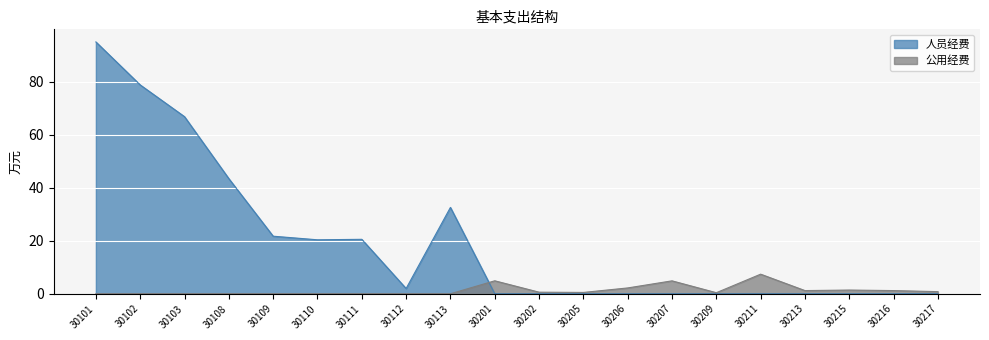

What are all the series names shown in the legend?

人员经费, 公用经费